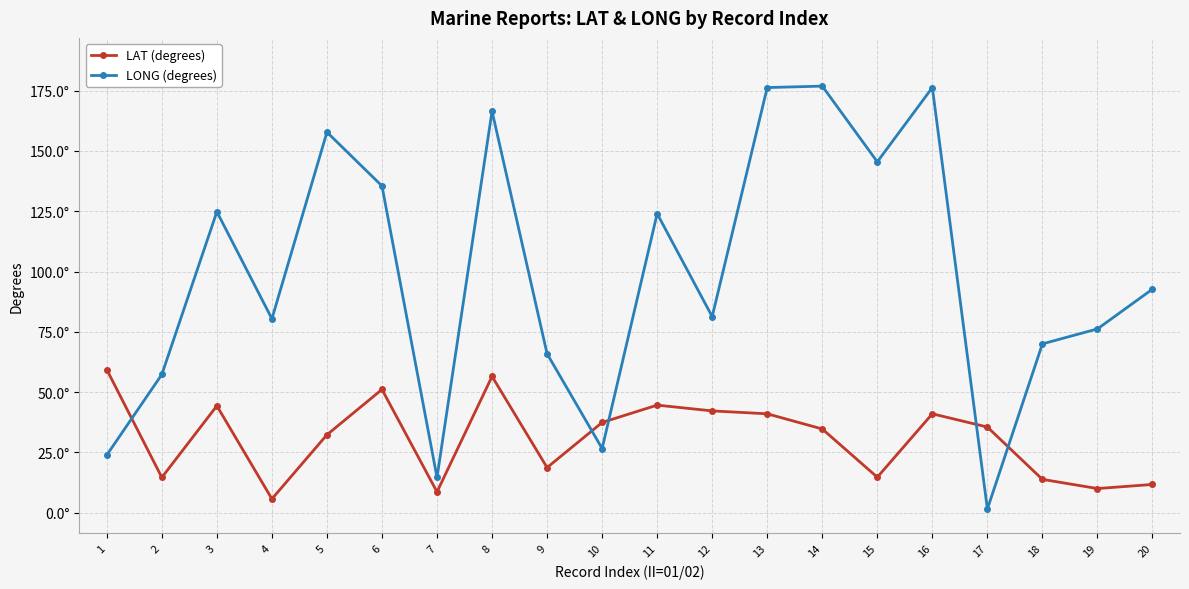

What is the value of the LONG (degrees) point at the 3rd from the left?

124.8